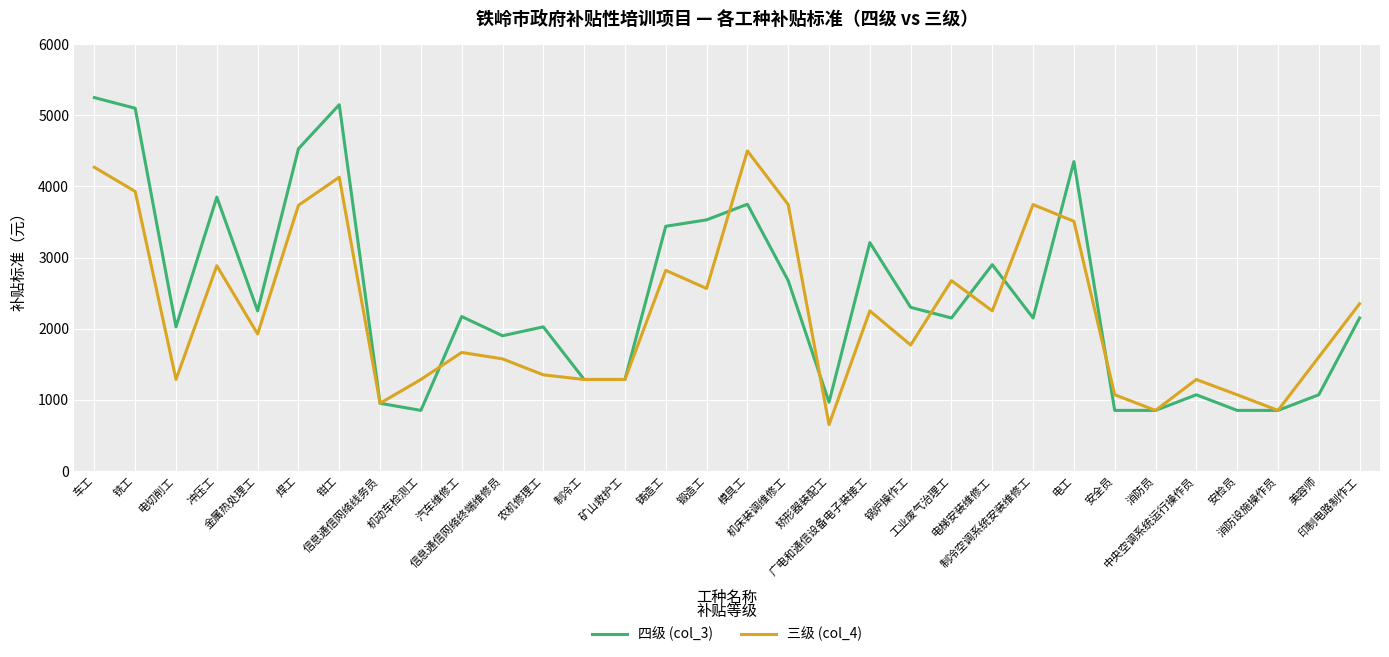

What is the average value of the 四级 (col_3) series?

2429.1